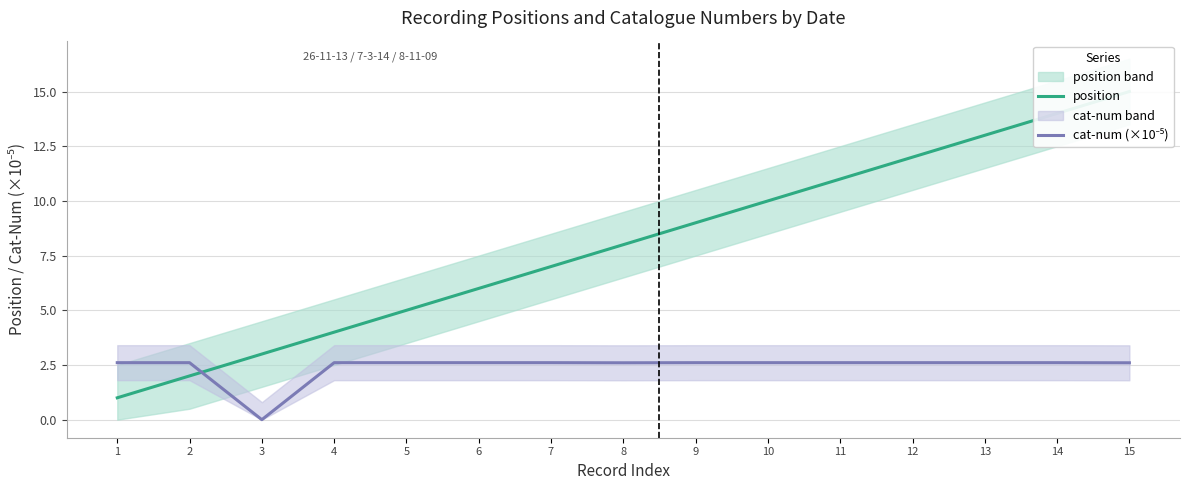

After their last crossing, which series has the higher values: cat-num (×10⁻⁵) or position?

position